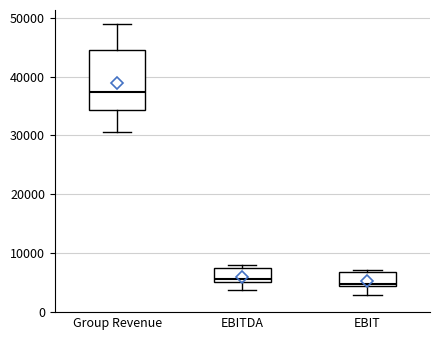

Where is the lower edge of the box for Group Revenue on the y-axis? The values are not printed on the chart, so give them approximately, as read against the axis.

34000